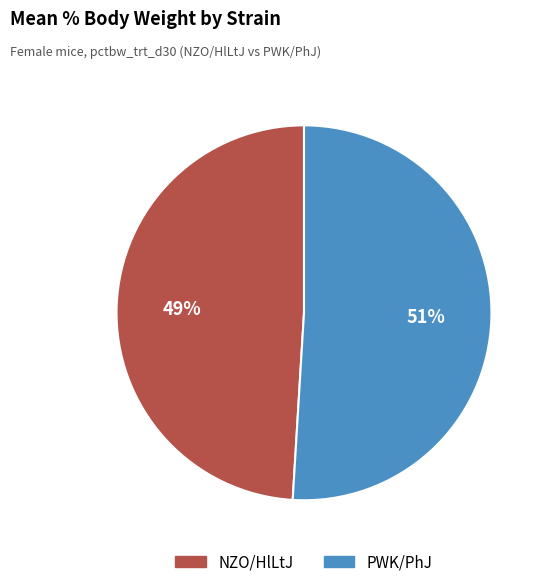

Count the number of slices in the pie.

2